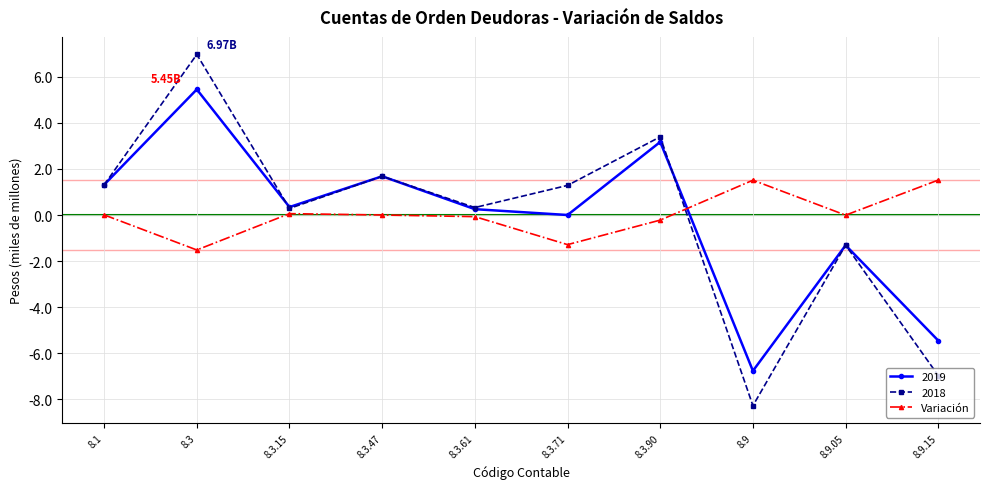

List the series in order of their peak value, highest first.

2018, 2019, Variación